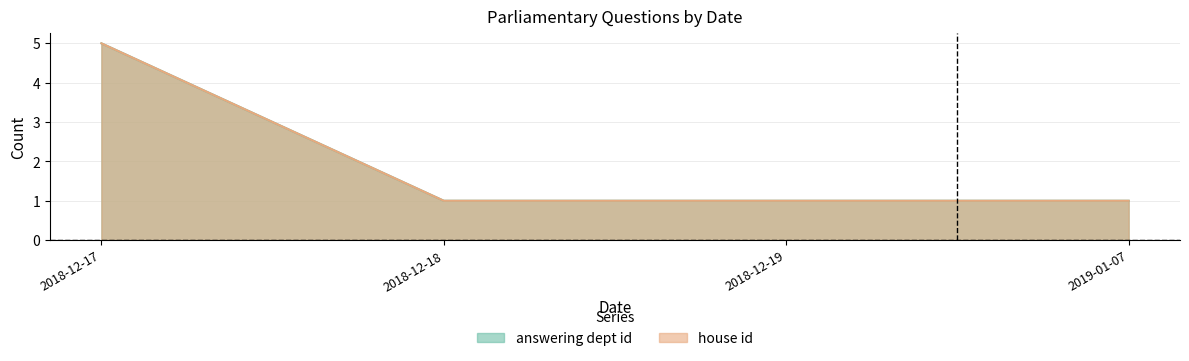

Rank the series at 2018-12-21 from highest to lowest value.

answering dept id, house id